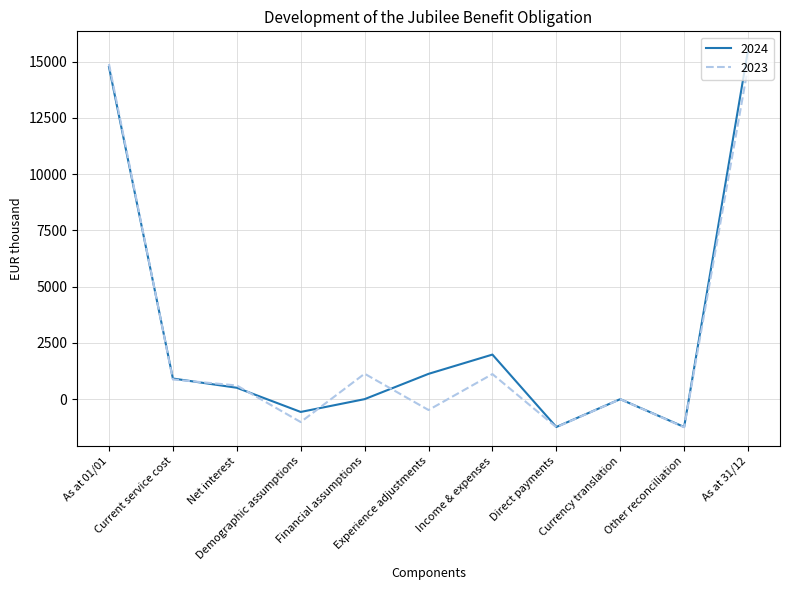

Which series has the widest spread of values?

2024